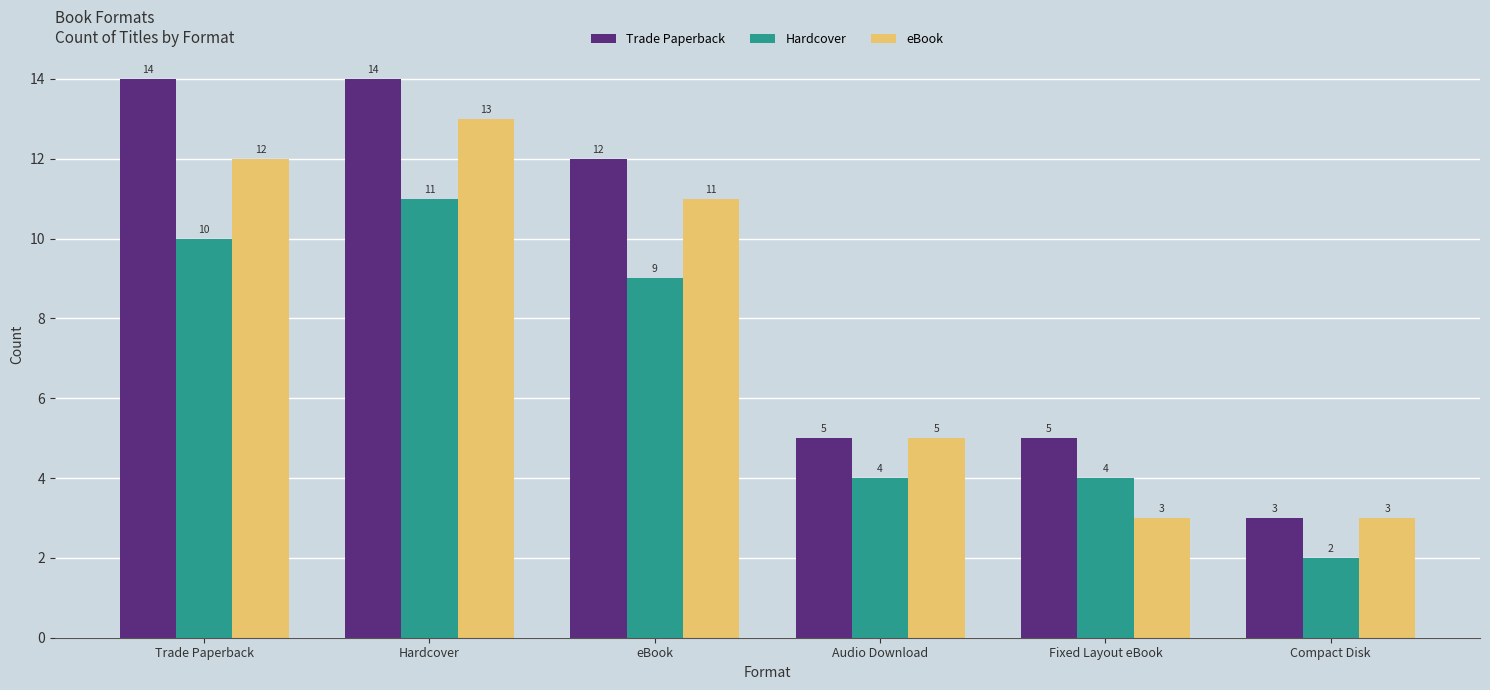

What are all the series names shown in the legend?

Trade Paperback, Hardcover, eBook